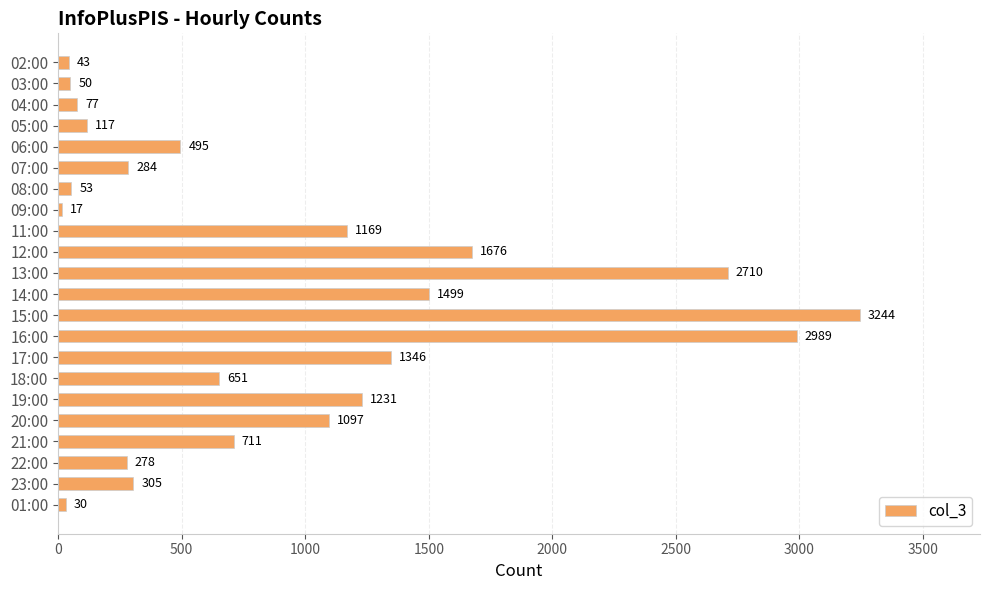

What is the difference between the maximum and minimum values?

3227